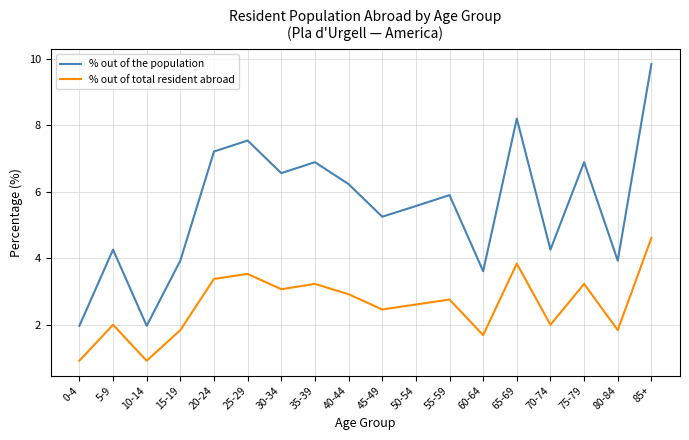

What is the difference between the maximum and second lowest values in the % out of the population series?

7.9